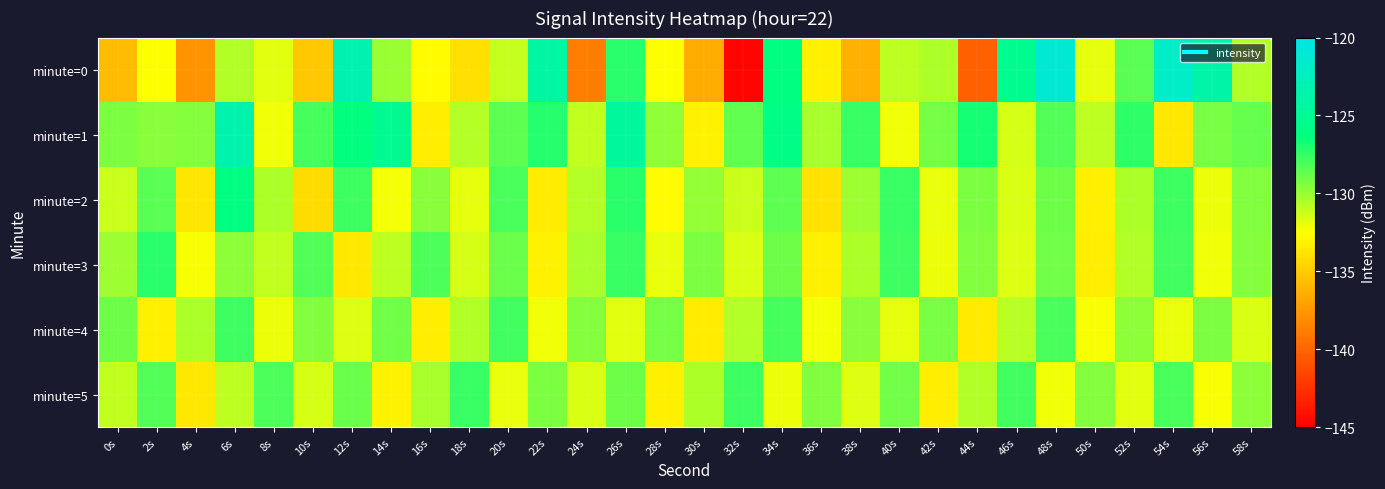

Which series has the widest spread of values?

minute=0